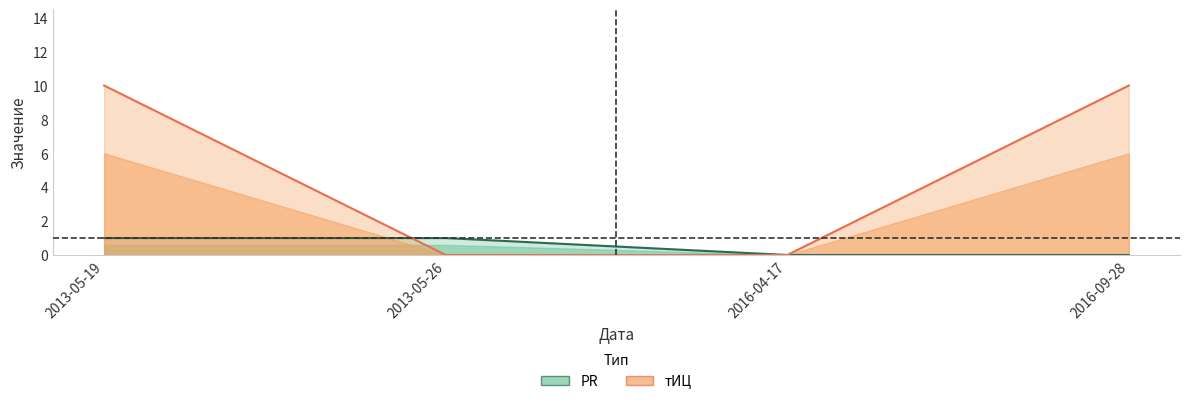

Between 2013-05-26 and 2016-04-17, which series saw the biggest shift?

PR